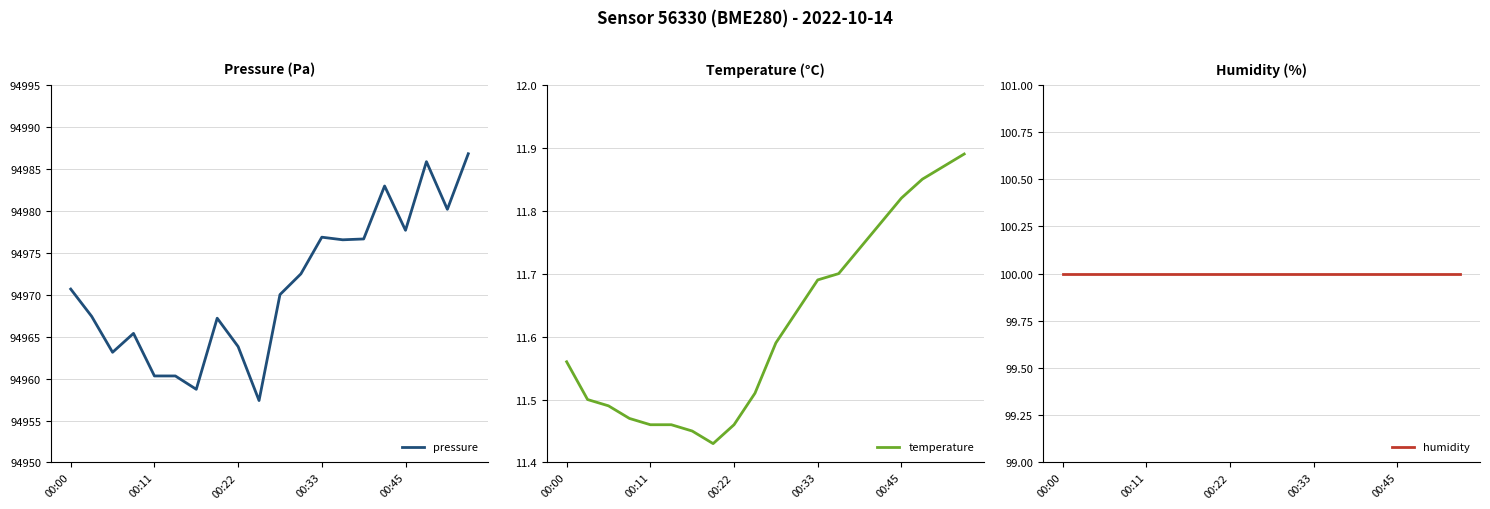

What is the minimum value for pressure?

94957.4